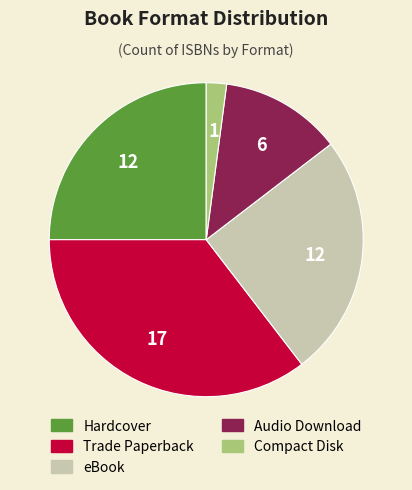

How many slices are in this pie chart?

5